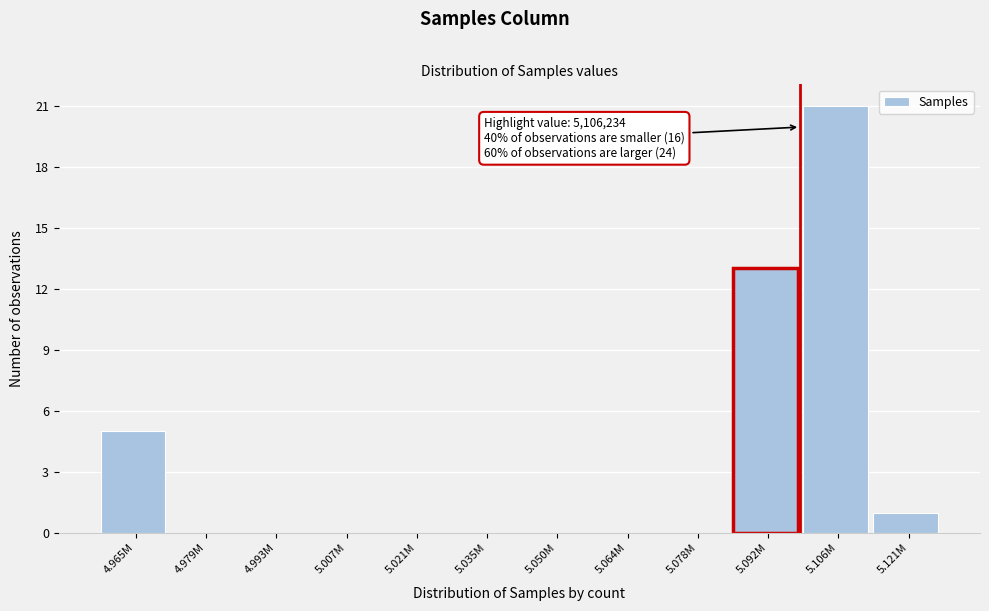

Reading left to right, transcribe all the data shown in this chart.

4.965M=5	4.979M=0	4.993M=0	5.007M=0	5.021M=0	5.035M=0	5.050M=0	5.064M=0	5.078M=0	5.092M=13	5.106M=21	5.121M=1